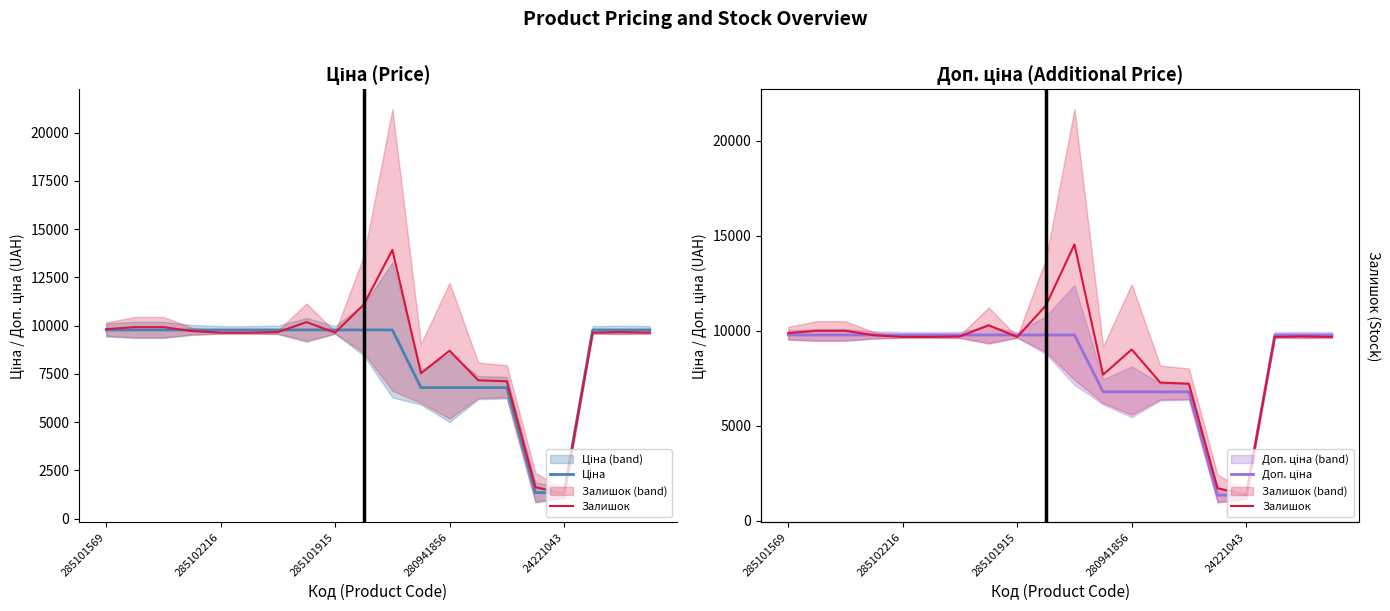

Is it true that Залишок equals 16039.4 at 17?

False